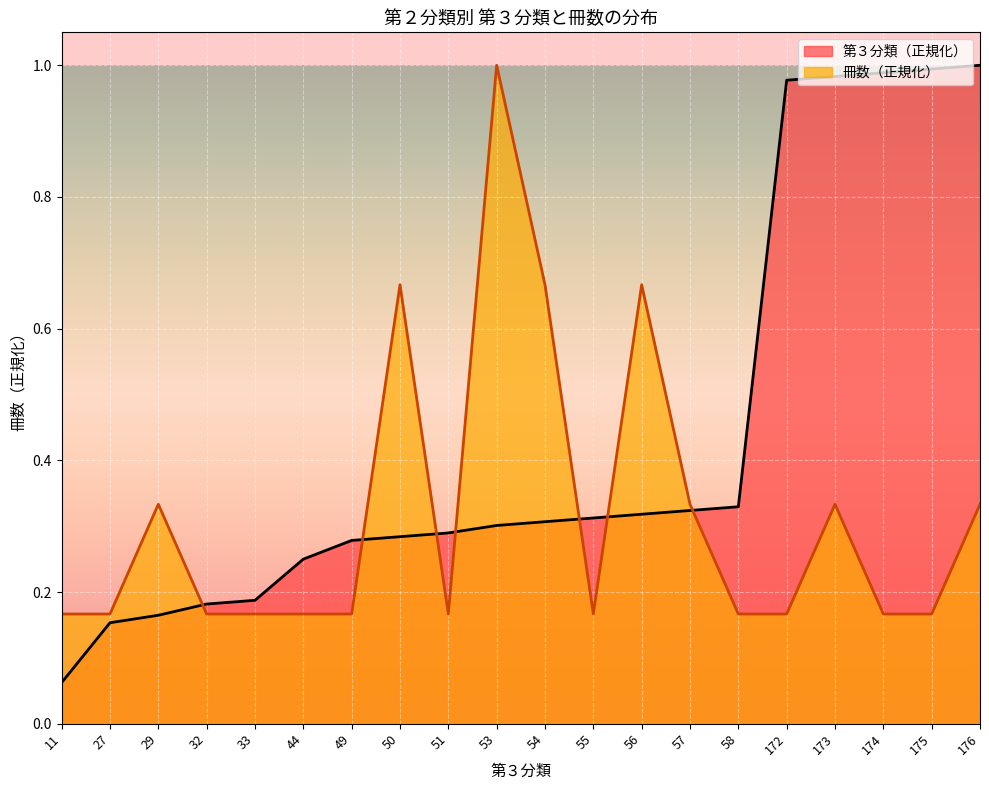

Reading left to right, list all the values displayed in this chart.

第３分類: 11=0.1	27=0.2	29=0.2	32=0.2	33=0.2	44=0.2	49=0.3	50=0.3	51=0.3	53=0.3	54=0.3	55=0.3	56=0.3	57=0.3	58=0.3	172=1.0	173=1.0	174=1.0	175=1.0	176=1.0
冊数: 11=0.2	27=0.2	29=0.3	32=0.2	33=0.2	44=0.2	49=0.2	50=0.7	51=0.2	53=1.0	54=0.7	55=0.2	56=0.7	57=0.3	58=0.2	172=0.2	173=0.3	174=0.2	175=0.2	176=0.3